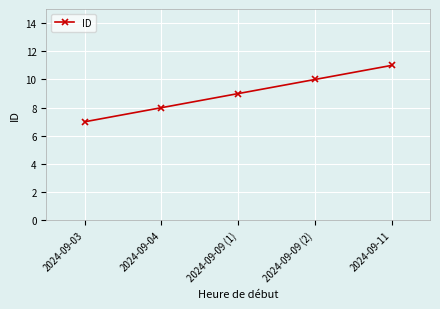

How many values are below 9?

2